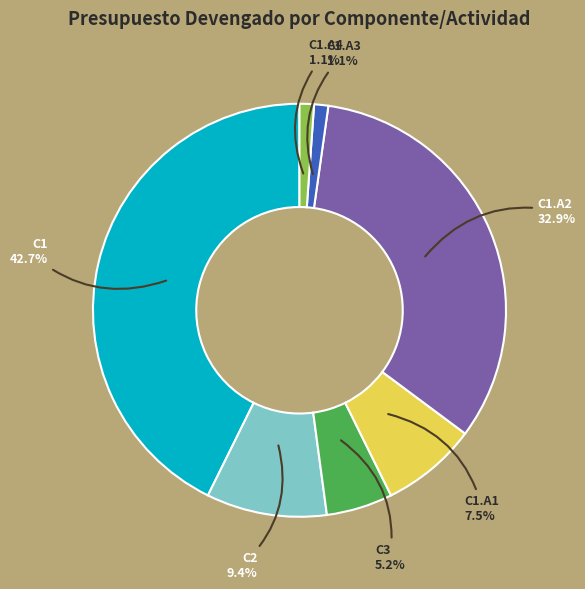

What percentage is the C1.A2 slice, to the nearest percent?

33%